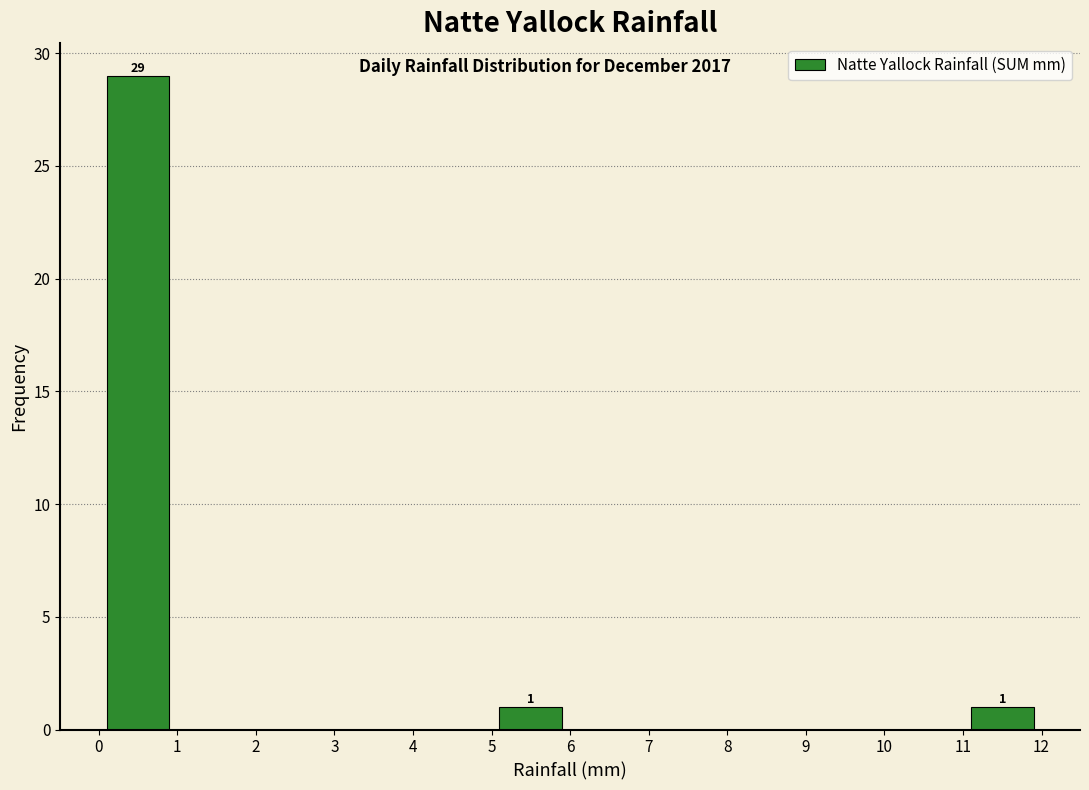

Which range on the x-axis has the tallest bar?

0 to 1